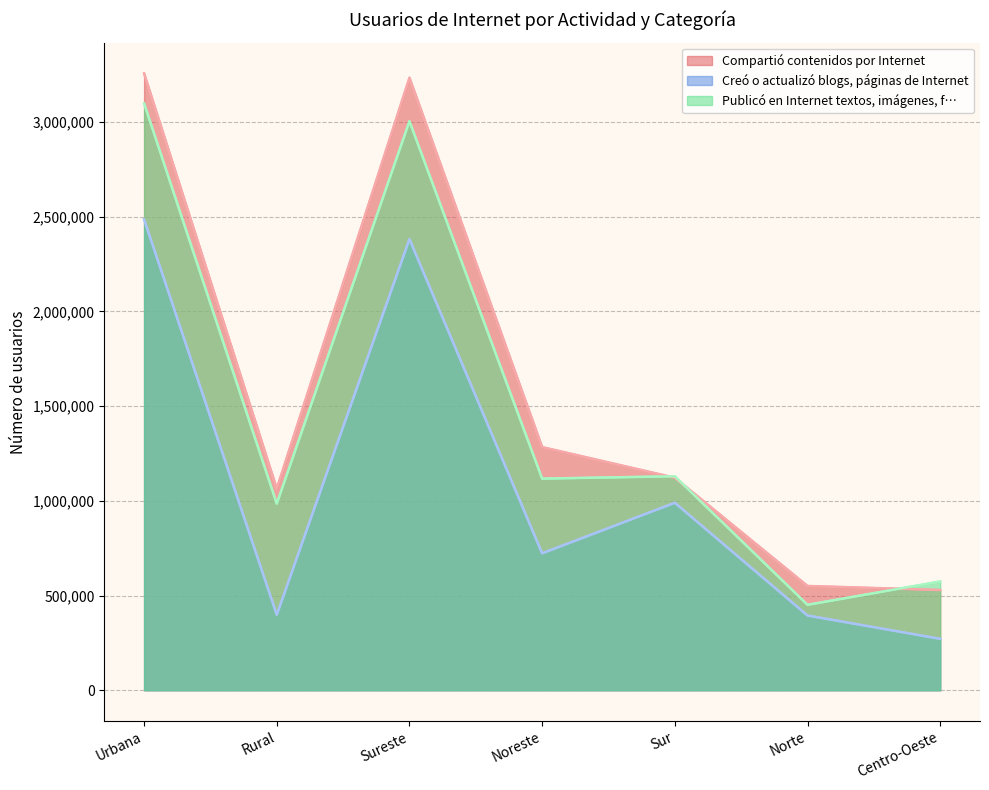

List the series in order of their peak value, highest first.

Compartió contenidos por Internet, Publicó en Internet textos, imágenes, f…, Creó o actualizó blogs, páginas de Internet